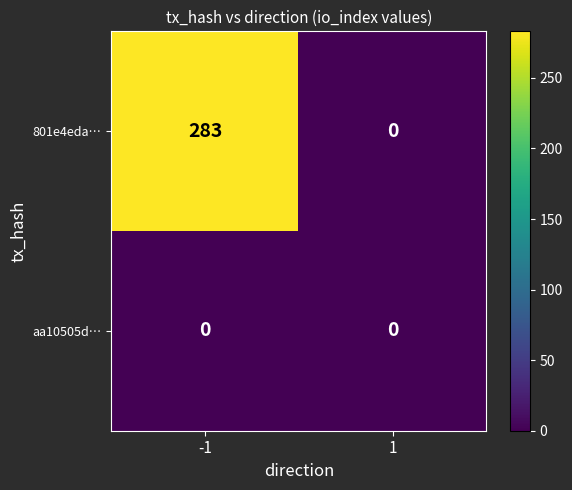

The 801e4eda… series shows -173 at 1. True or false?

False